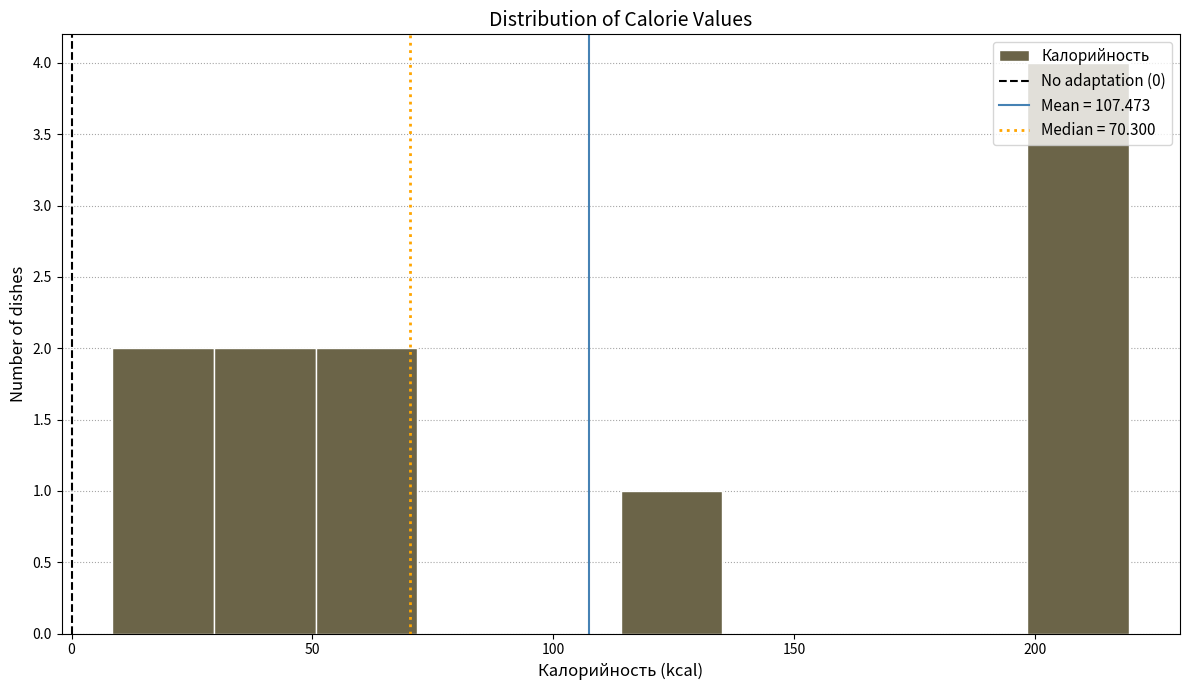

How tall is the bar that spans 30 to 50 on the x-axis? Neither the bar edges nor the heights are printed on the chart, so give them approximately, as read against the axes.

2